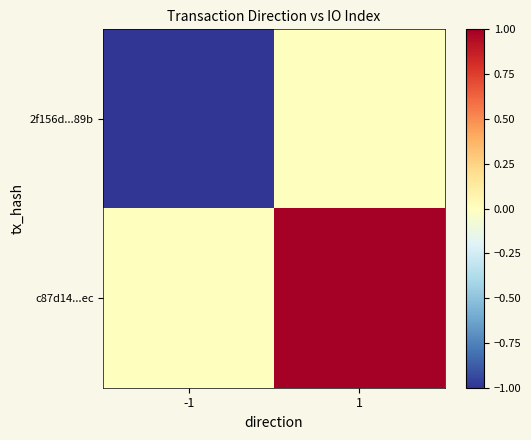

At which category is the sum across all series the highest?

1